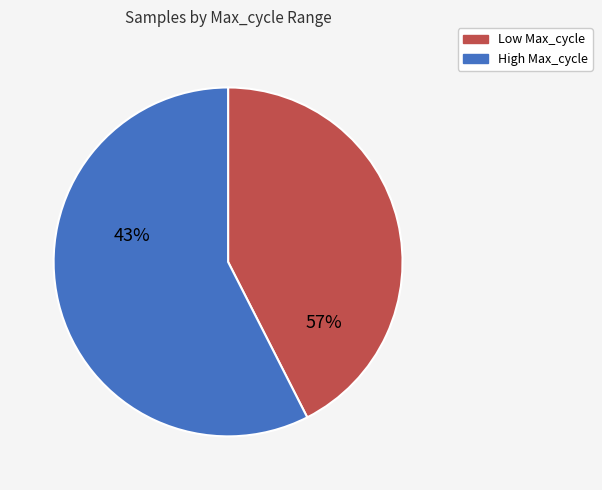

True or false: 27 accounts for 1% of the total.

False